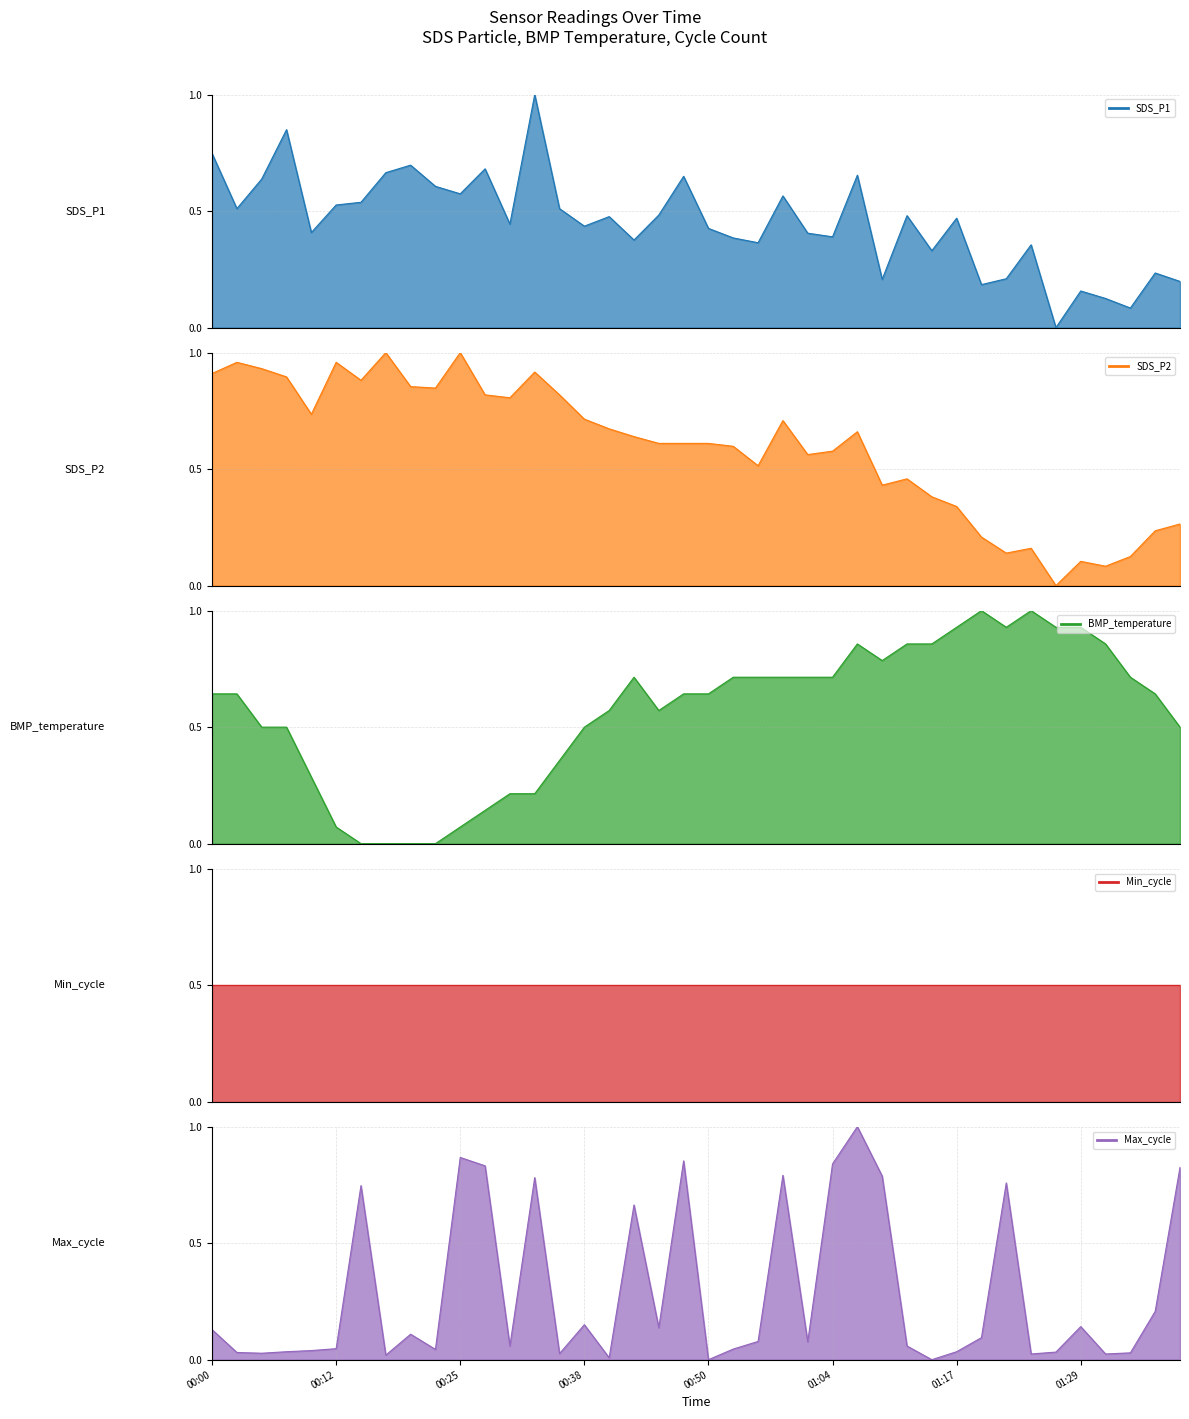

How many interior local valleys does the Max_cycle series have?

12